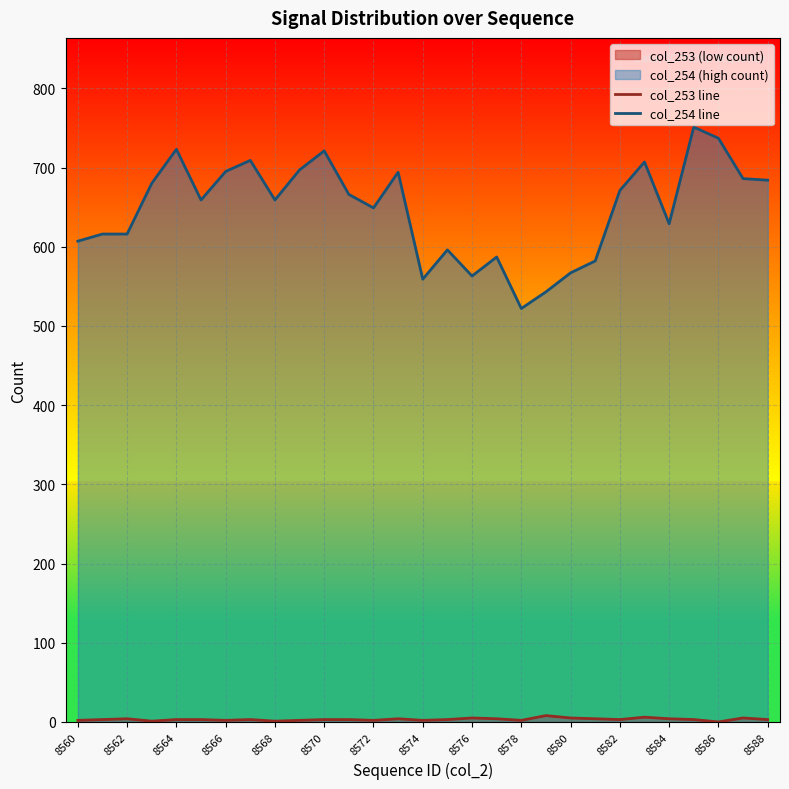

Is it true that col_254 line equals 178 at 8576?

False